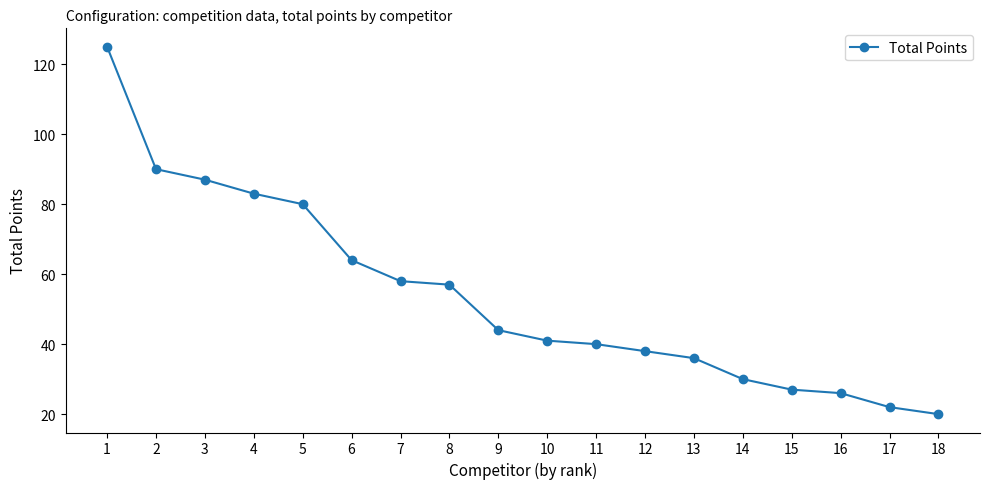

List the labels in order of value, smallest first.

18, 17, 16, 15, 14, 13, 12, 11, 10, 9, 8, 7, 6, 5, 4, 3, 2, 1